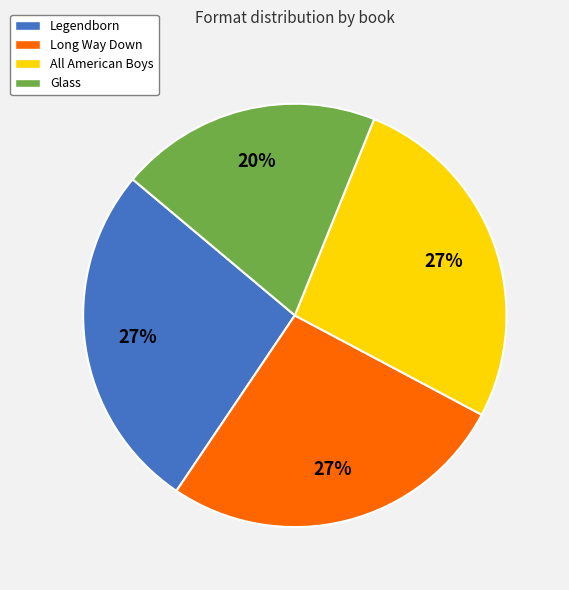

Do All American Boys and Long Way Down together represent more than half of the pie?

Yes